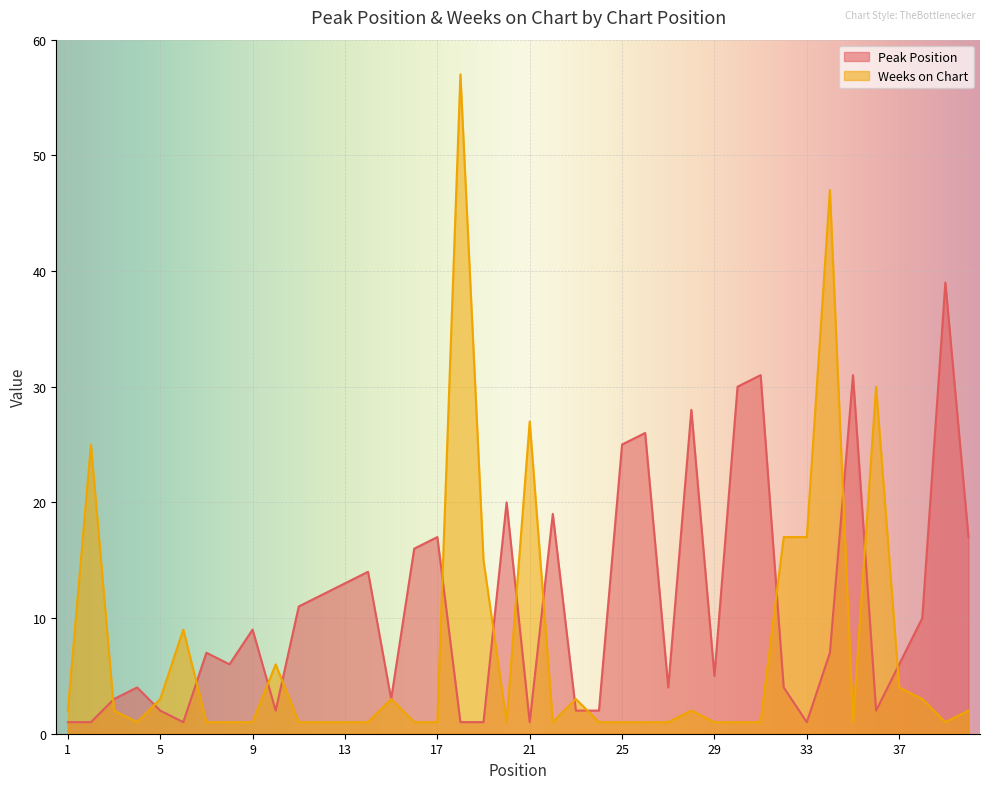

What is the sum of the Weeks on Chart values at 10 and 2?

31